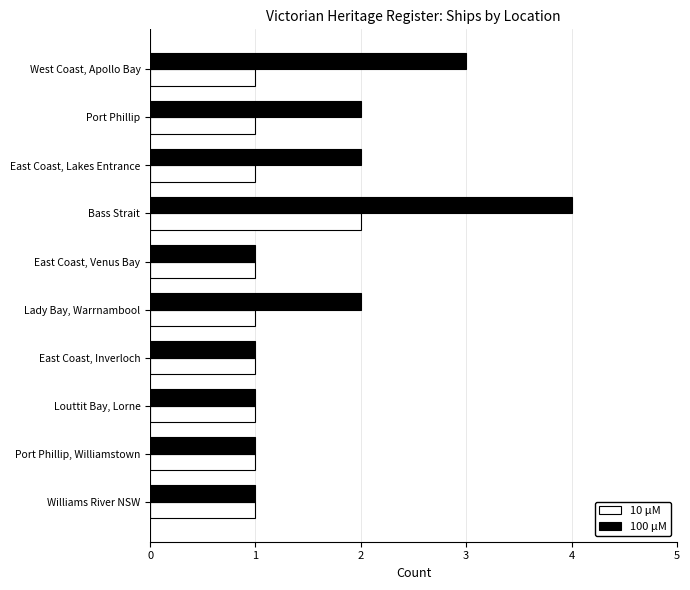

Which series has the widest spread of values?

100 μM